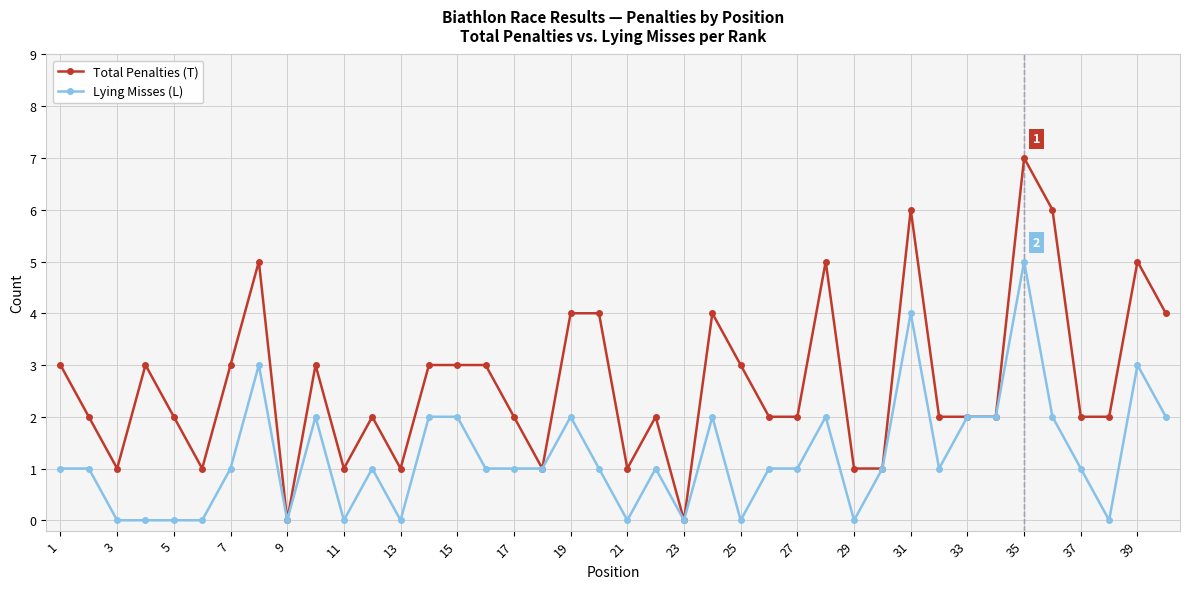

What is the value of the Lying Misses (L) point at the 30th from the left?

1